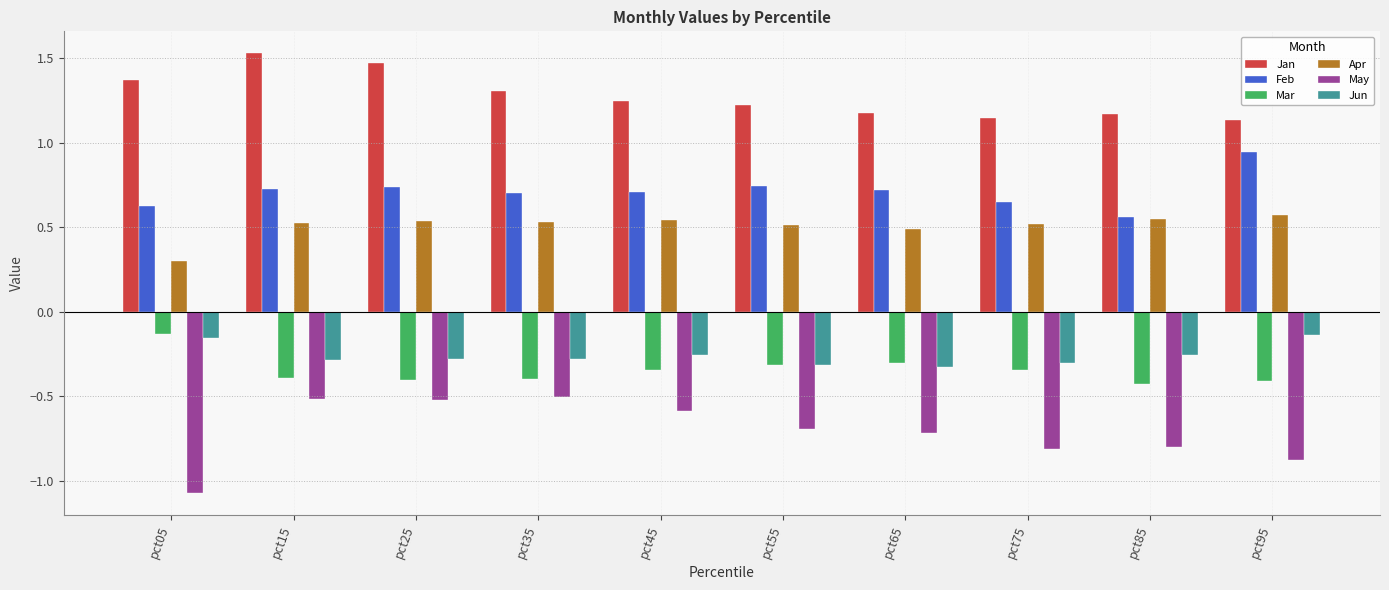

At how many categories does at least one series exceed 0?

10